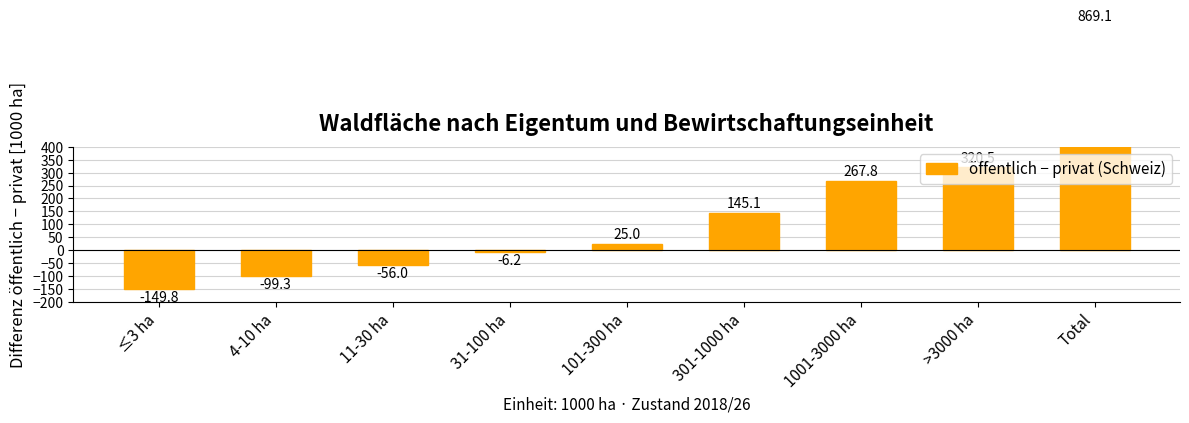

What is the difference between the values at 101-300 ha and 301-1000 ha?

120.1